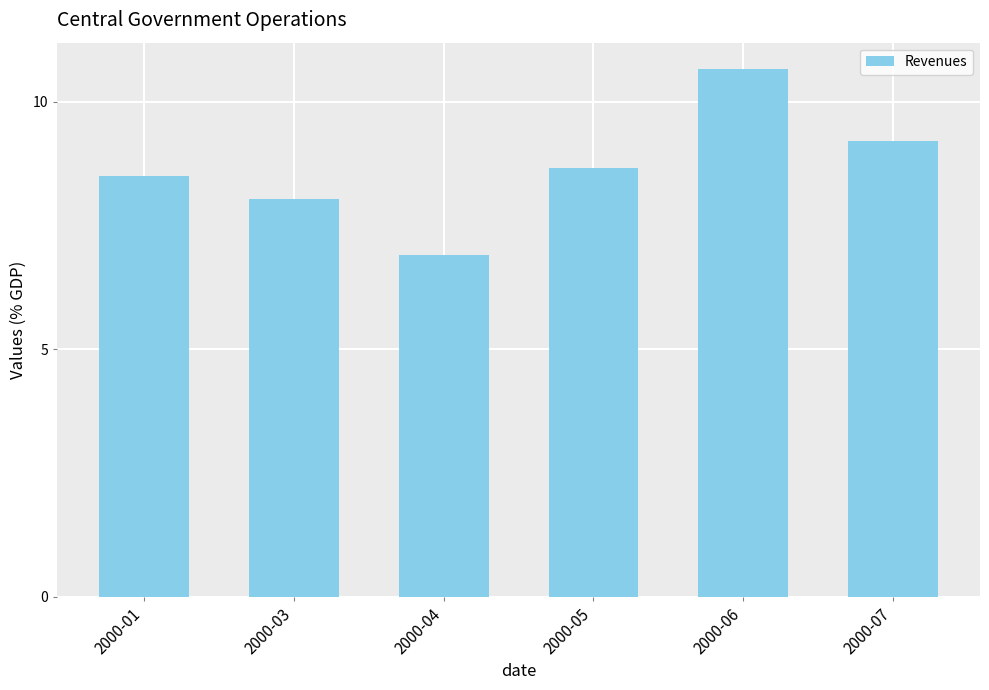

Does the chart contain stacked bars?

No